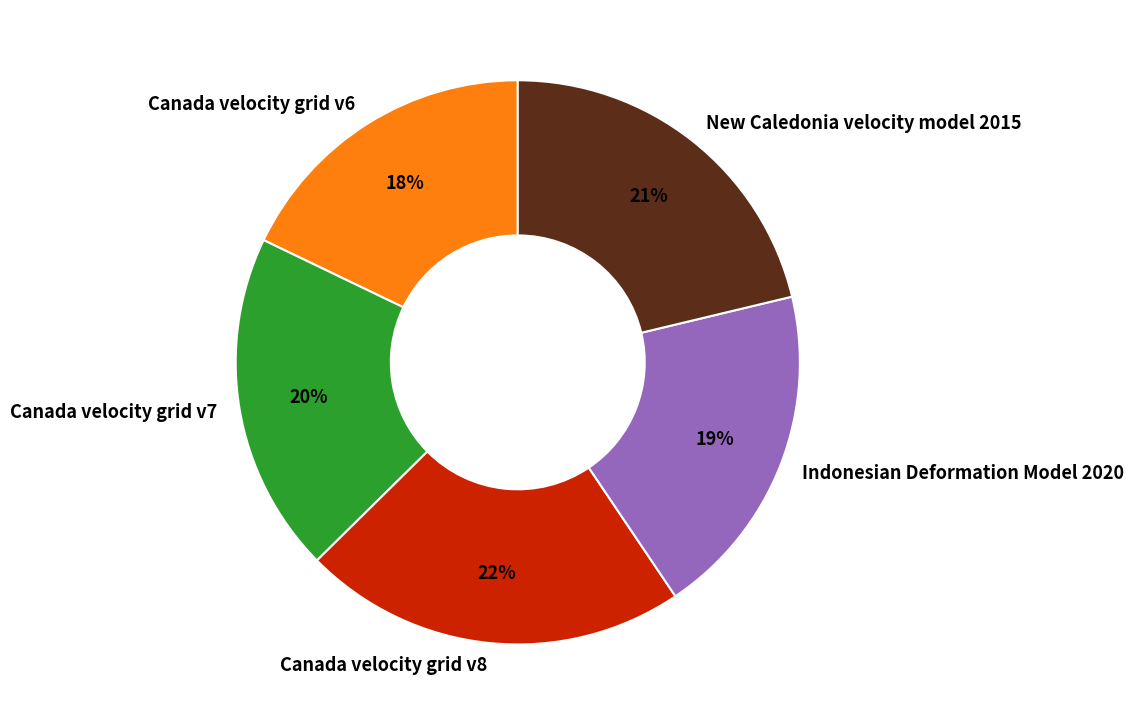

Do Canada velocity grid v7 and Canada velocity grid v6 together represent more than half of the pie?

No